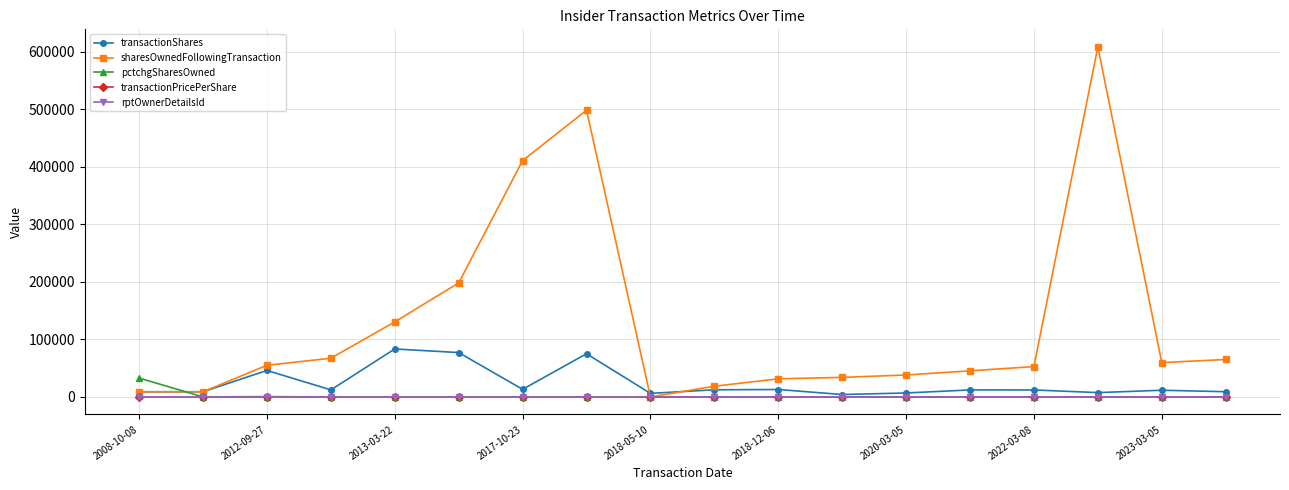

Which series has the largest range (max minus min)?

sharesOwnedFollowingTransaction